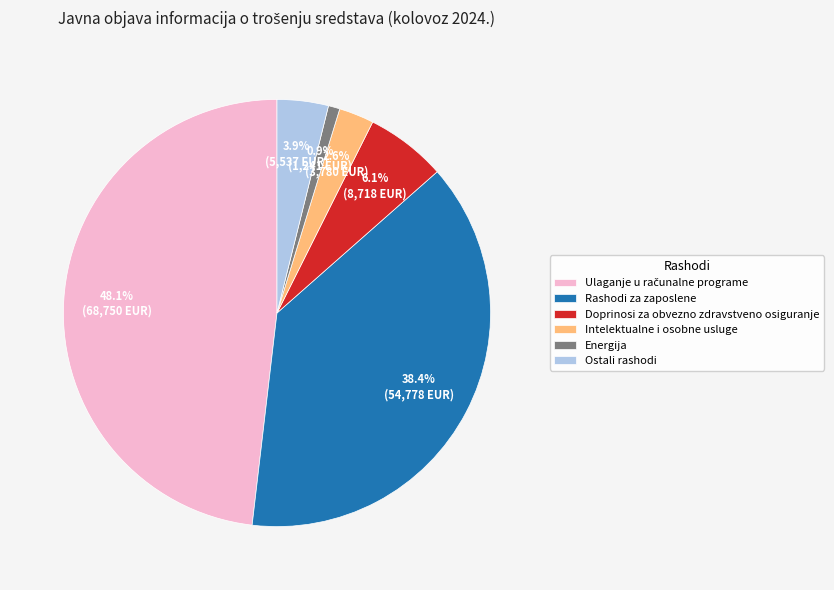

Approximately how many times larger is the value at Ostali rashodi compared to Doprinosi za obvezno zdravstveno osiguranje?

0.6